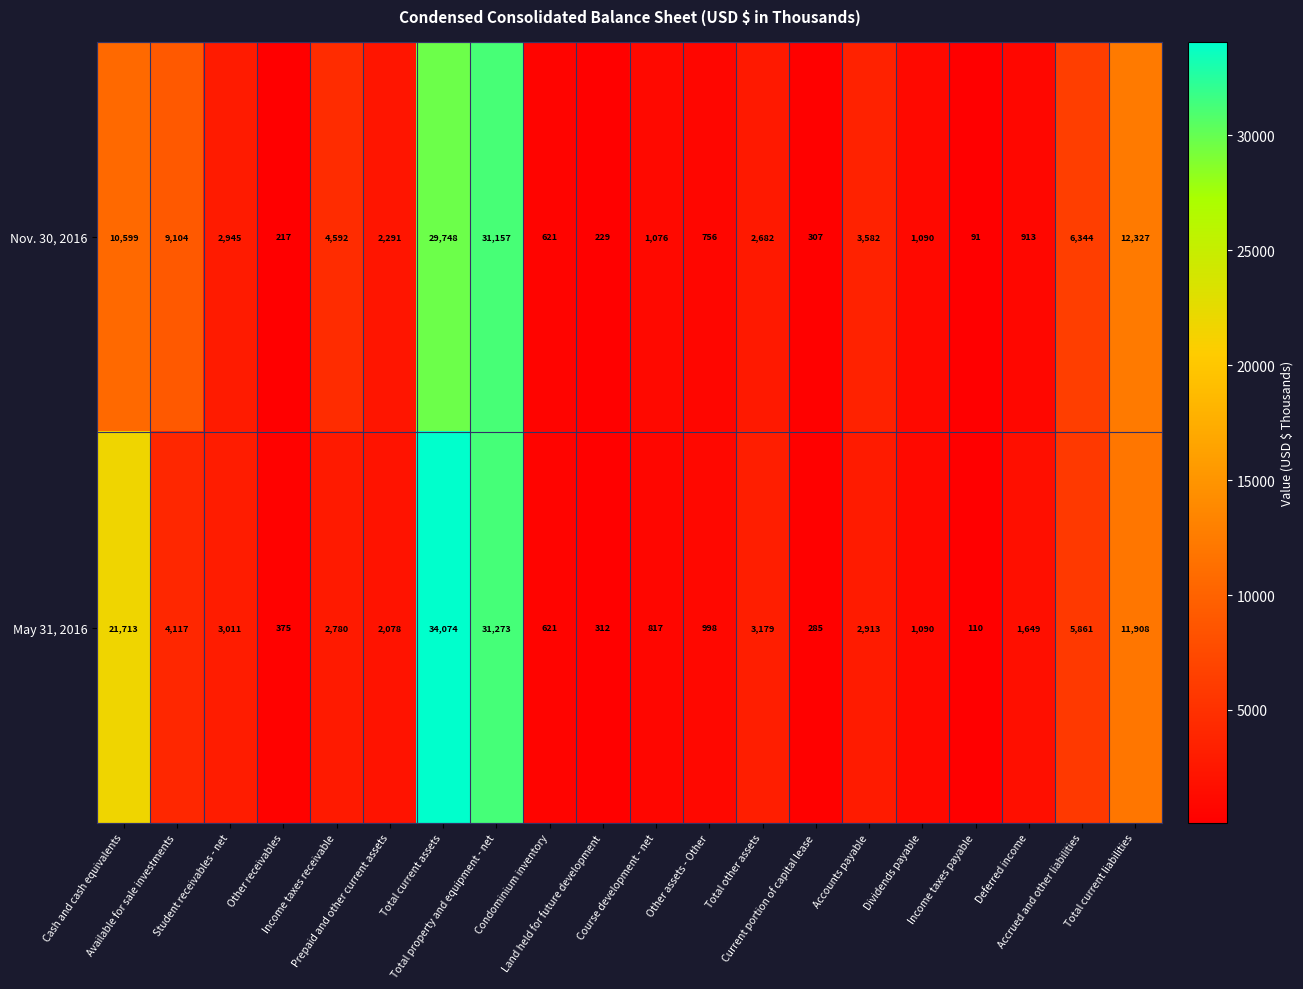

What is the difference between the maximum and minimum values in the May 31, 2016 series?

33964